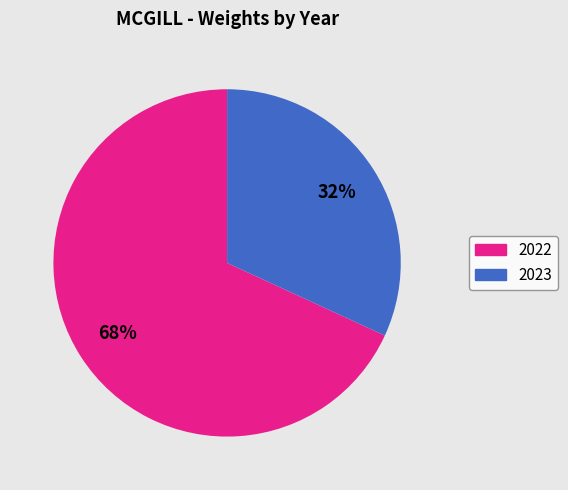

Which category has the smallest portion of the pie?

2023